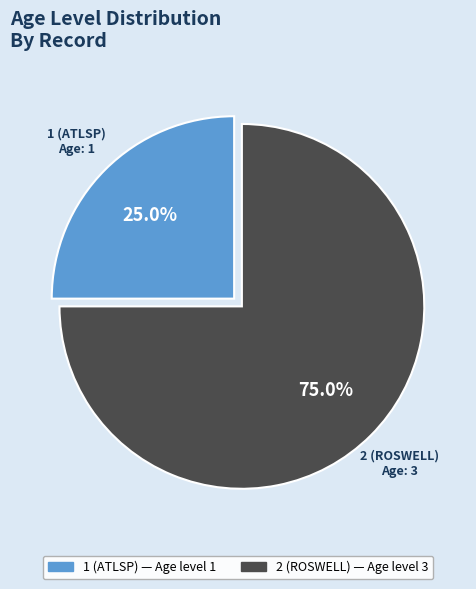

Rank the categories by value from lowest to highest.

1 (ATLSP), 2 (ROSWELL)